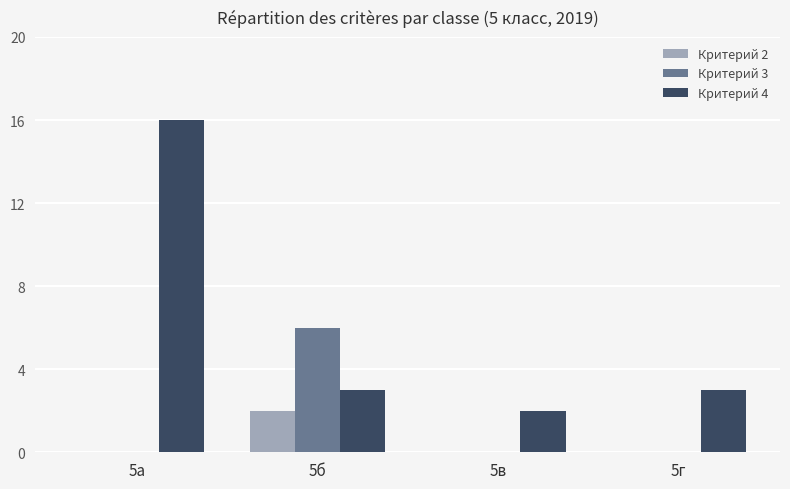

Is it true that Критерий 3 equals -4 at 5в?

False